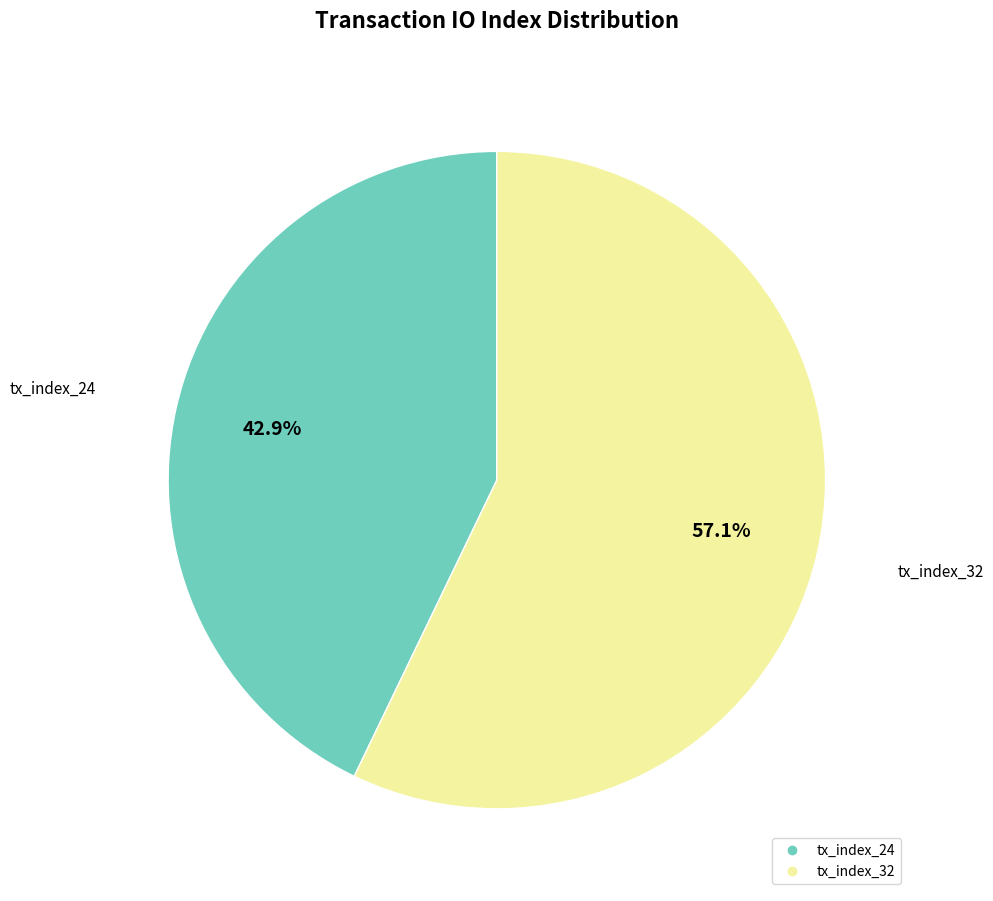

To the nearest percent, what portion does tx_index_24 represent?

43%